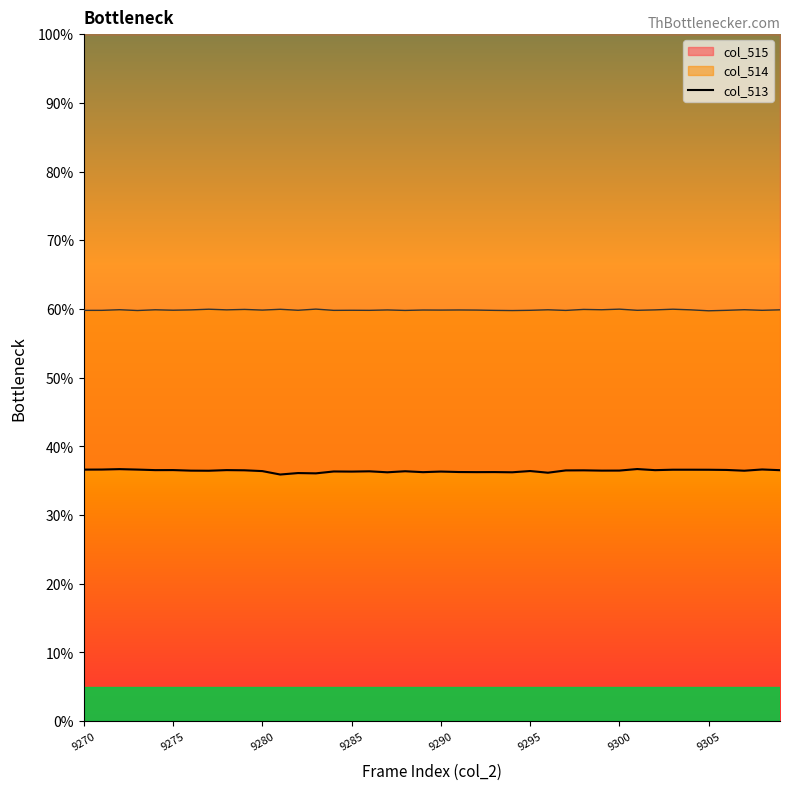

Count the number of values greater than 36.

39